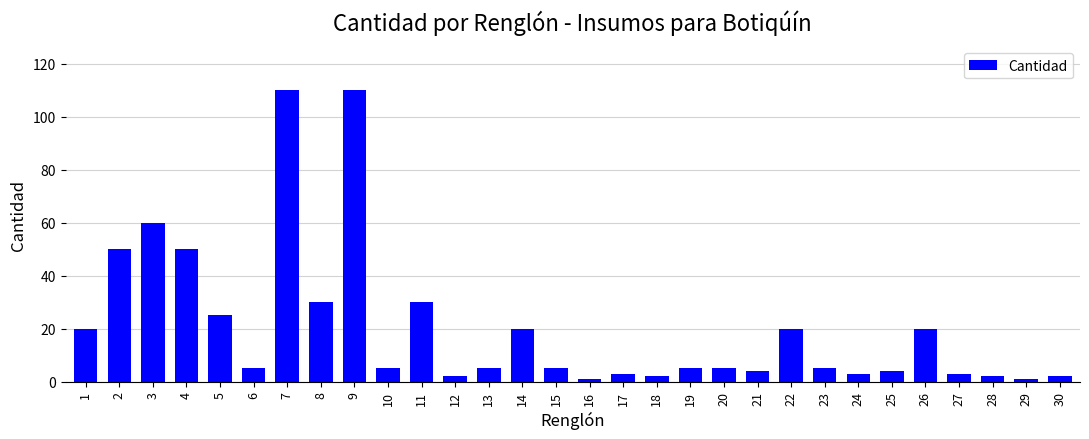

How many data points does each series have?

30